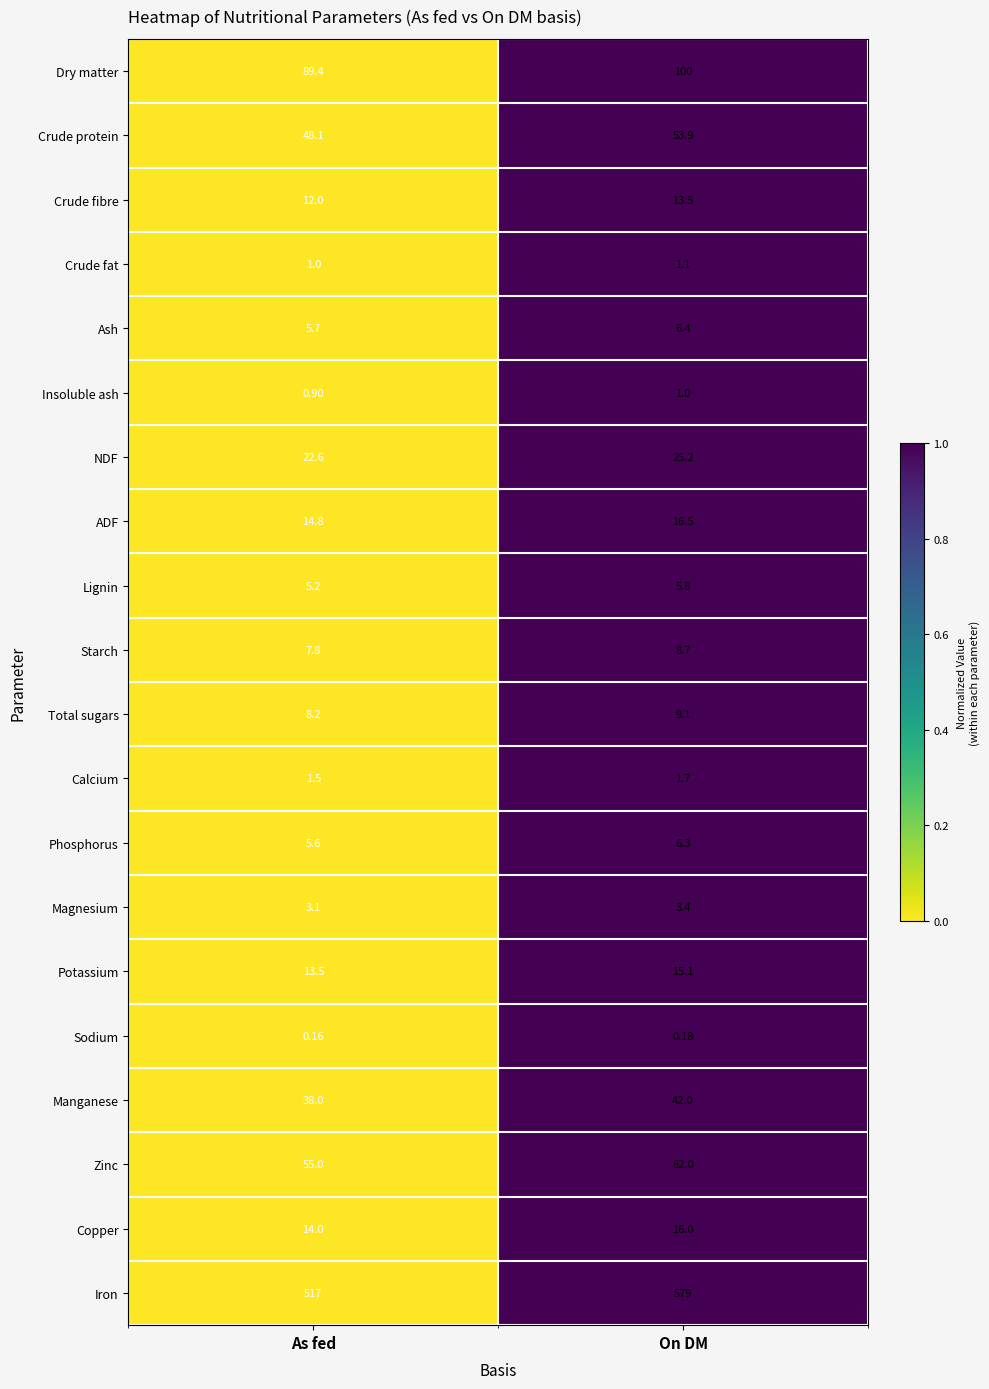

Which category has the highest value in the NDF series?

On DM